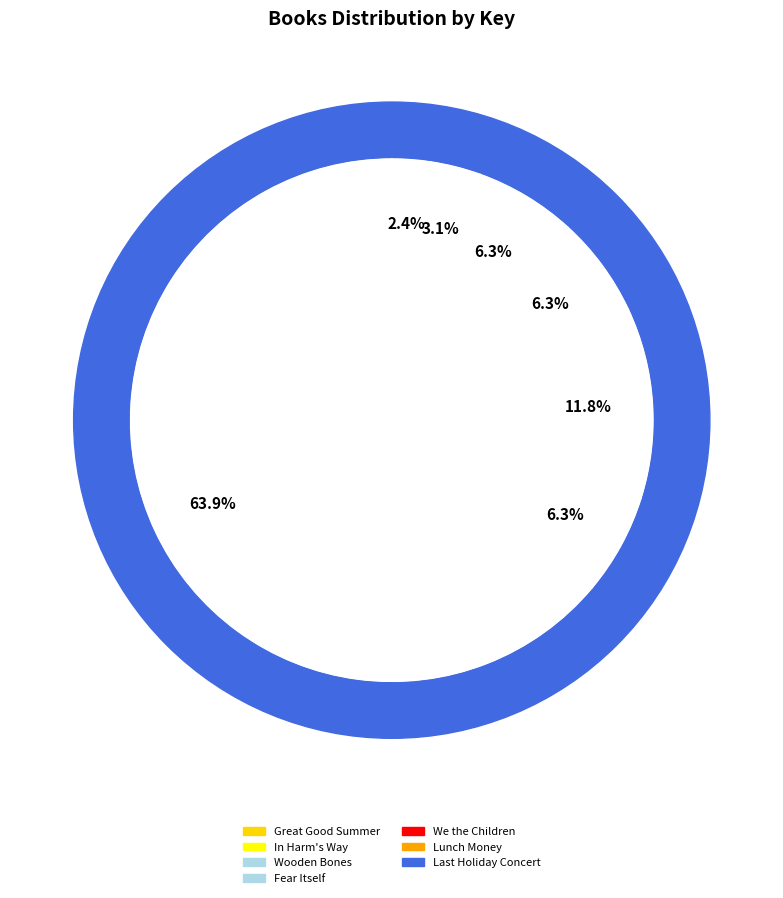

How many segments does this pie chart have?

7